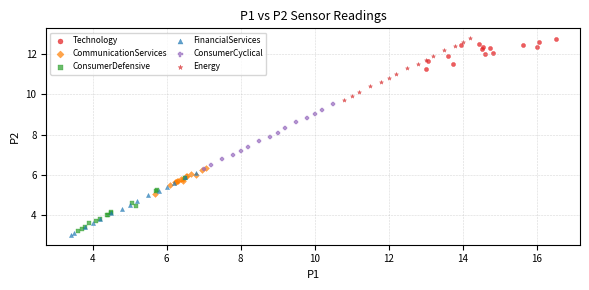

Which series has the widest spread of Y values?

ConsumerCyclical